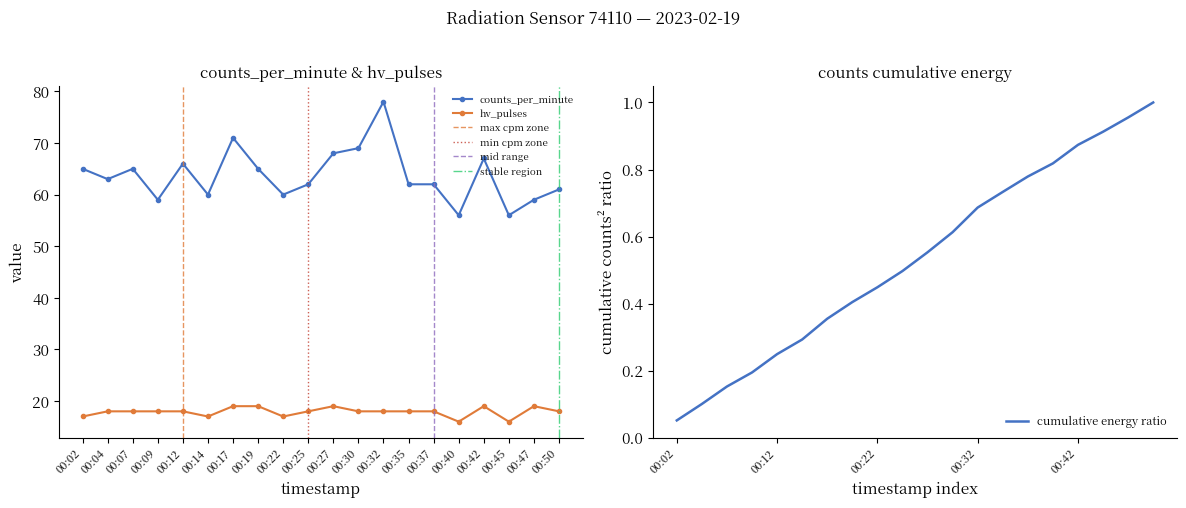

Where is the first local maximum for counts_per_minute?

00:07